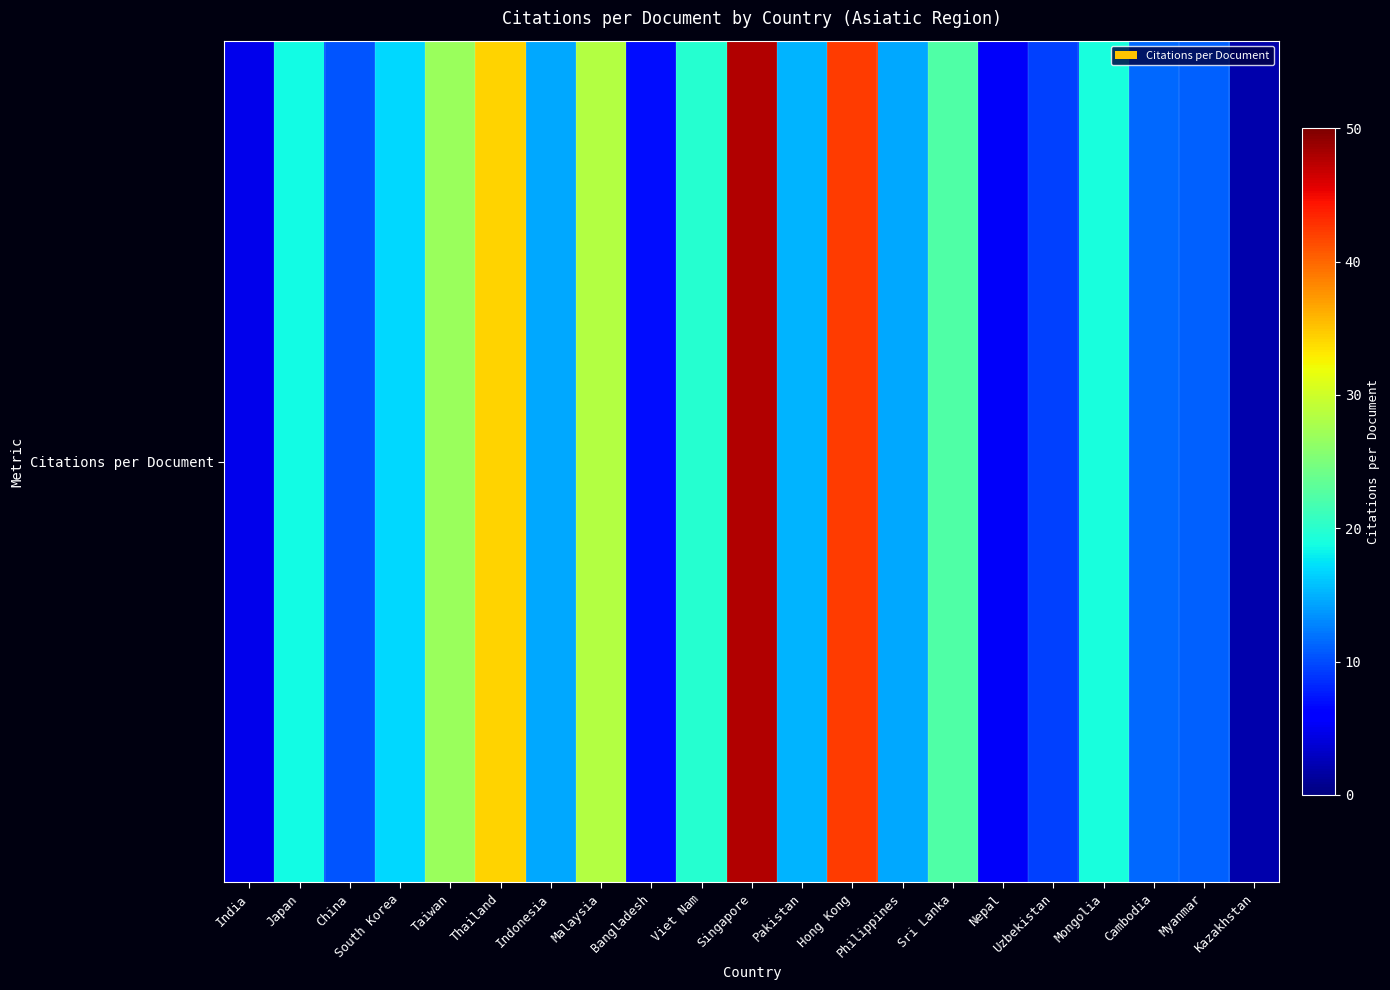

How many distinct data groups are displayed?

1